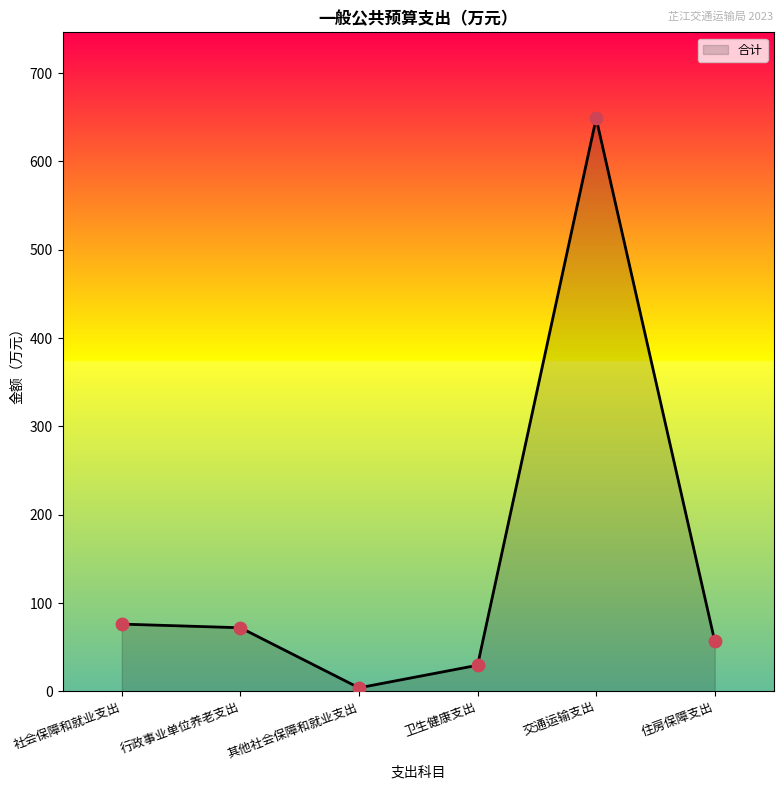

What is the change in value from 行政事业单位养老支出 to 卫生健康支出?

-42.4